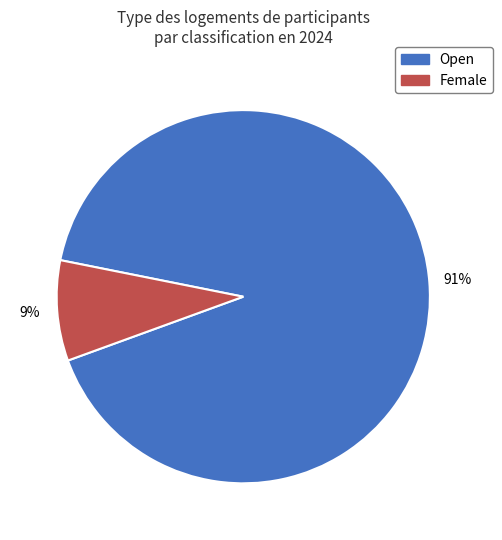

To the nearest percent, what is the average slice percentage?

50%